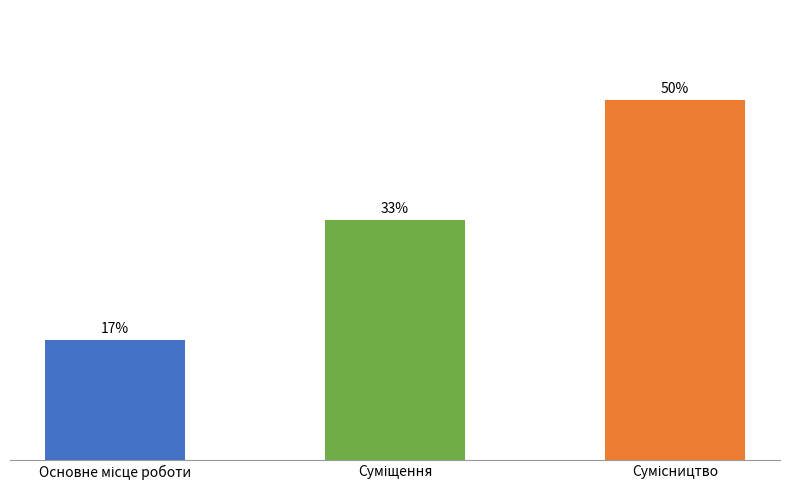

What is the change in value from Суміщення to Сумісництво?

+1